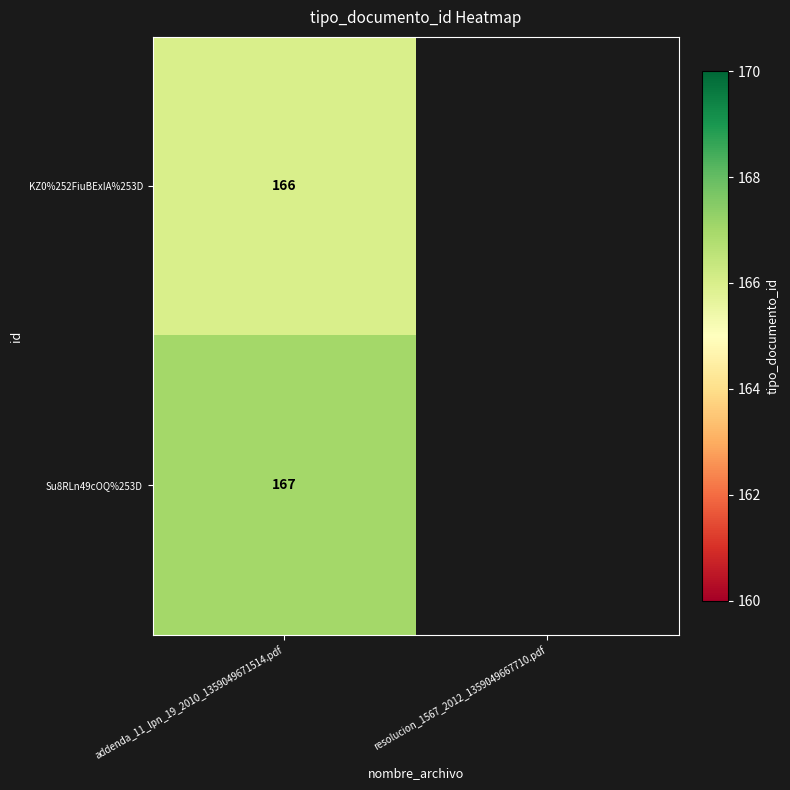

Is it true that KZ0%252FiuBExIA%253D equals 218 at addenda_11_lpn_19_2010_1359049671514.pdf?

False